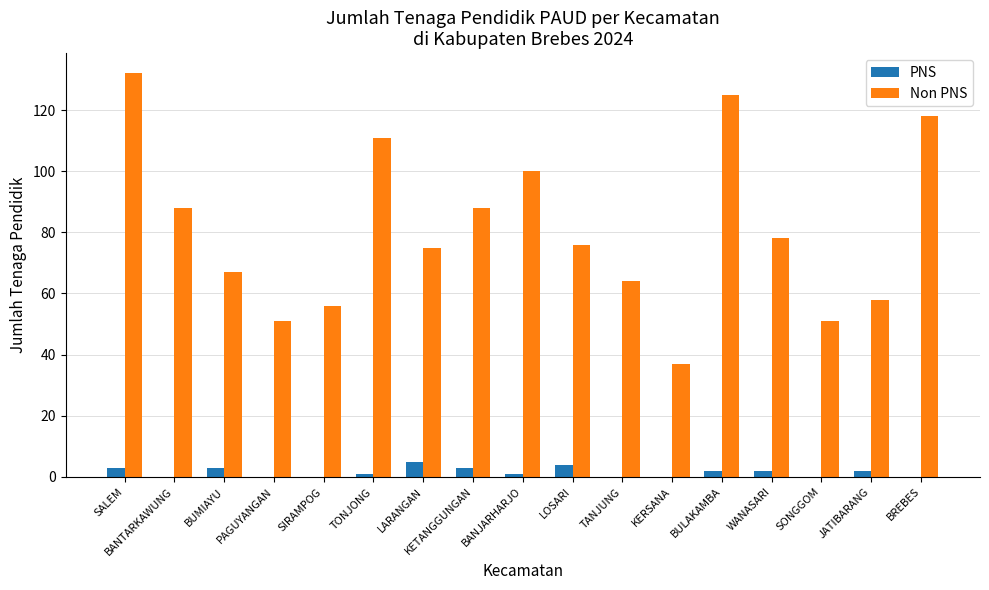

Reading left to right, list all the values displayed in this chart.

PNS: SALEM=3	BANTARKAWUNG=0	BUMIAYU=3	PAGUYANGAN=0	SIRAMPOG=0	TONJONG=1	LARANGAN=5	KETANGGUNGAN=3	BANJARHARJO=1	LOSARI=4	TANJUNG=0	KERSANA=0	BULAKAMBA=2	WANASARI=2	SONGGOM=0	JATIBARANG=2	BREBES=0
Non PNS: SALEM=132	BANTARKAWUNG=88	BUMIAYU=67	PAGUYANGAN=51	SIRAMPOG=56	TONJONG=111	LARANGAN=75	KETANGGUNGAN=88	BANJARHARJO=100	LOSARI=76	TANJUNG=64	KERSANA=37	BULAKAMBA=125	WANASARI=78	SONGGOM=51	JATIBARANG=58	BREBES=118